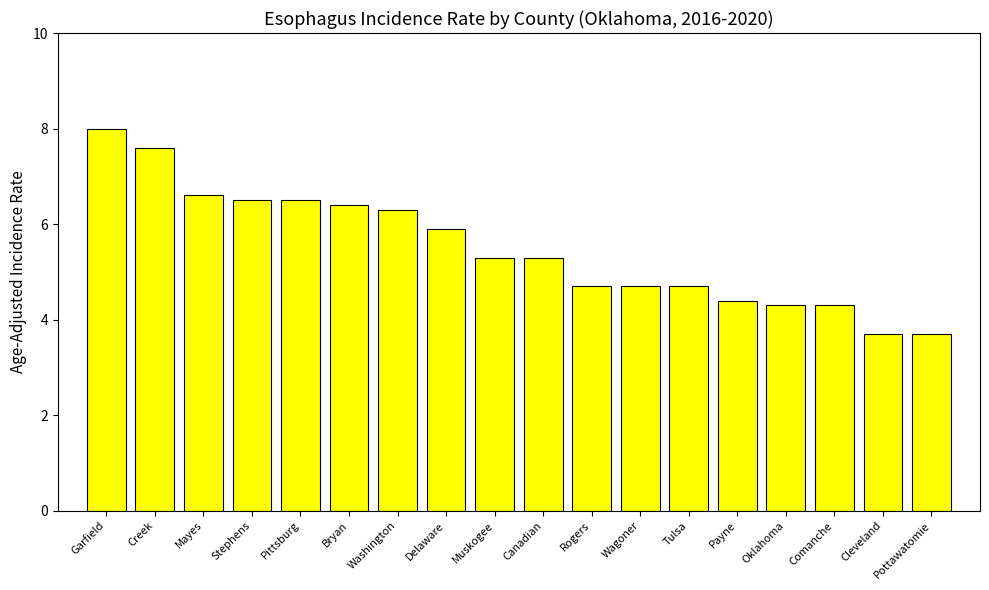

Reading right to left, extract all data points from this chart.

3.7	3.7	4.3	4.3	4.4	4.7	4.7	4.7	5.3	5.3	5.9	6.3	6.4	6.5	6.5	6.6	7.6	8.0